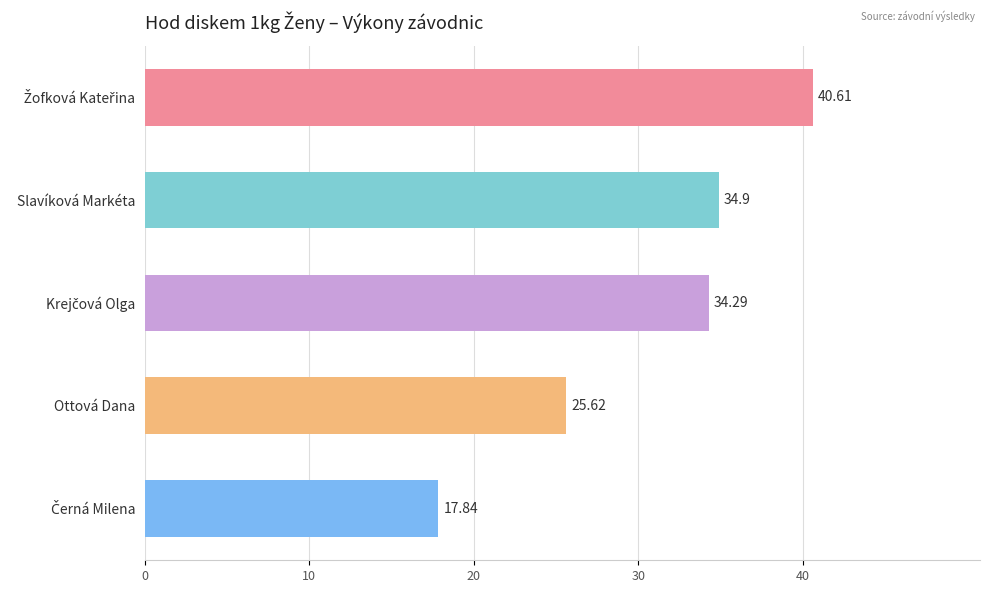

What is the minimum value shown in the chart?

17.8